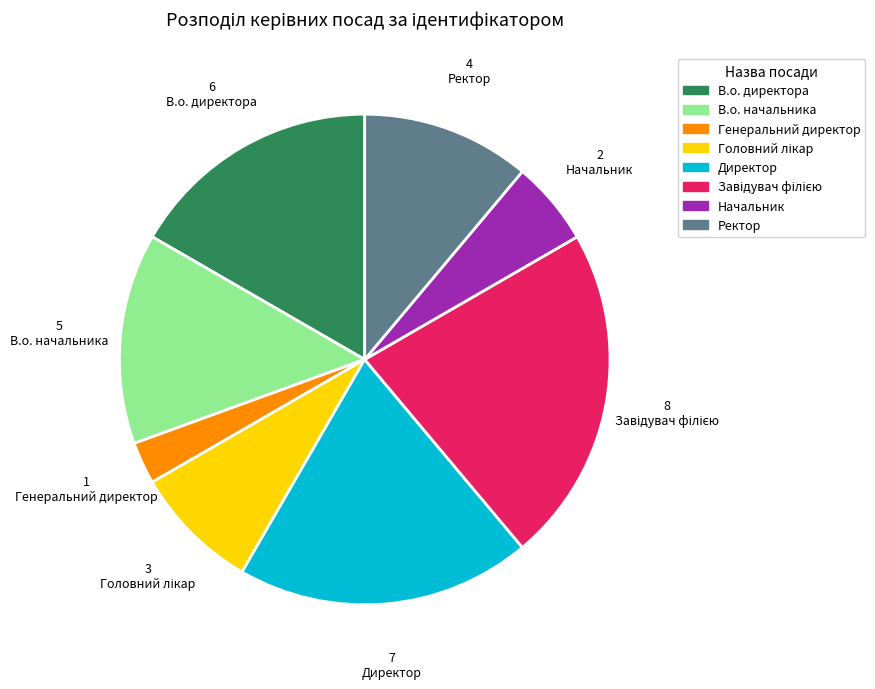

Does В.о. начальника account for over 50% of the chart?

No